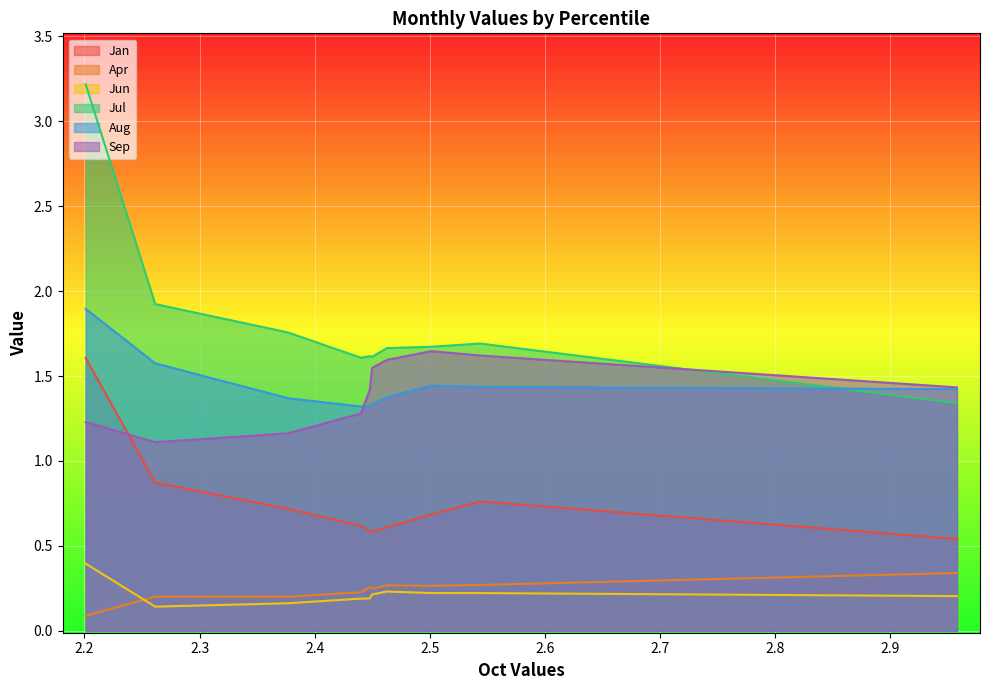

Reading left to right, transcribe all the data shown in this chart.

Jan: pct05=1.6	pct15=0.9	pct25=0.7	pct35=0.6	pct45=0.6	pct55=0.6	pct65=0.6	pct75=0.7	pct85=0.8	pct95=0.5
Apr: pct05=0.1	pct15=0.2	pct25=0.2	pct35=0.2	pct45=0.3	pct55=0.2	pct65=0.3	pct75=0.3	pct85=0.3	pct95=0.3
Jun: pct05=0.4	pct15=0.1	pct25=0.2	pct35=0.2	pct45=0.2	pct55=0.2	pct65=0.2	pct75=0.2	pct85=0.2	pct95=0.2
Jul: pct05=3.2	pct15=1.9	pct25=1.8	pct35=1.6	pct45=1.6	pct55=1.6	pct65=1.7	pct75=1.7	pct85=1.7	pct95=1.3
Aug: pct05=1.9	pct15=1.6	pct25=1.4	pct35=1.3	pct45=1.3	pct55=1.3	pct65=1.4	pct75=1.4	pct85=1.4	pct95=1.4
Sep: pct05=1.2	pct15=1.1	pct25=1.2	pct35=1.3	pct45=1.4	pct55=1.5	pct65=1.6	pct75=1.6	pct85=1.6	pct95=1.4